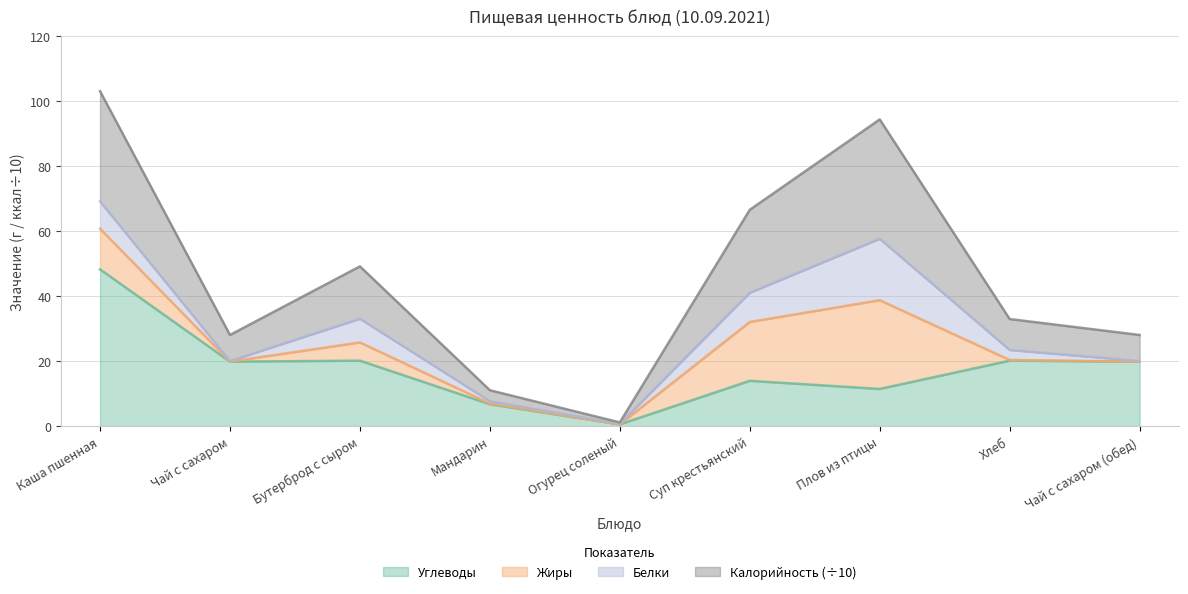

What is the label of the 6th point from the right?

Мандарин